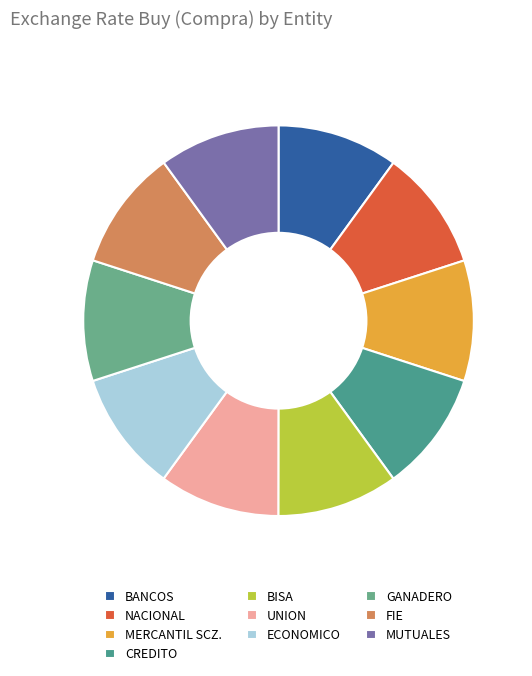

Count the number of slices in the pie.

10